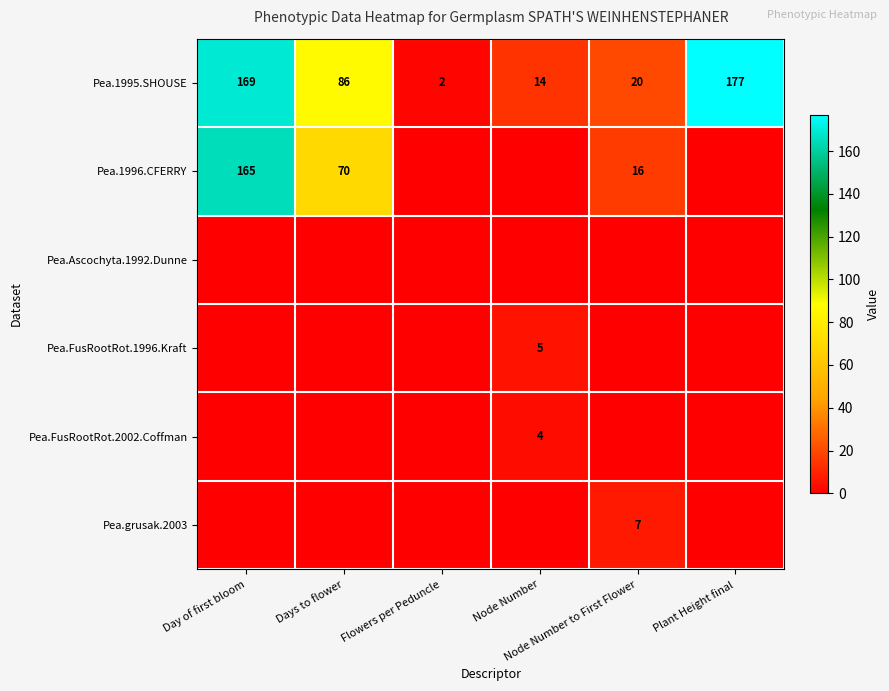

What is the difference between the second highest and second lowest values in the Pea.1995.SHOUSE series?

155